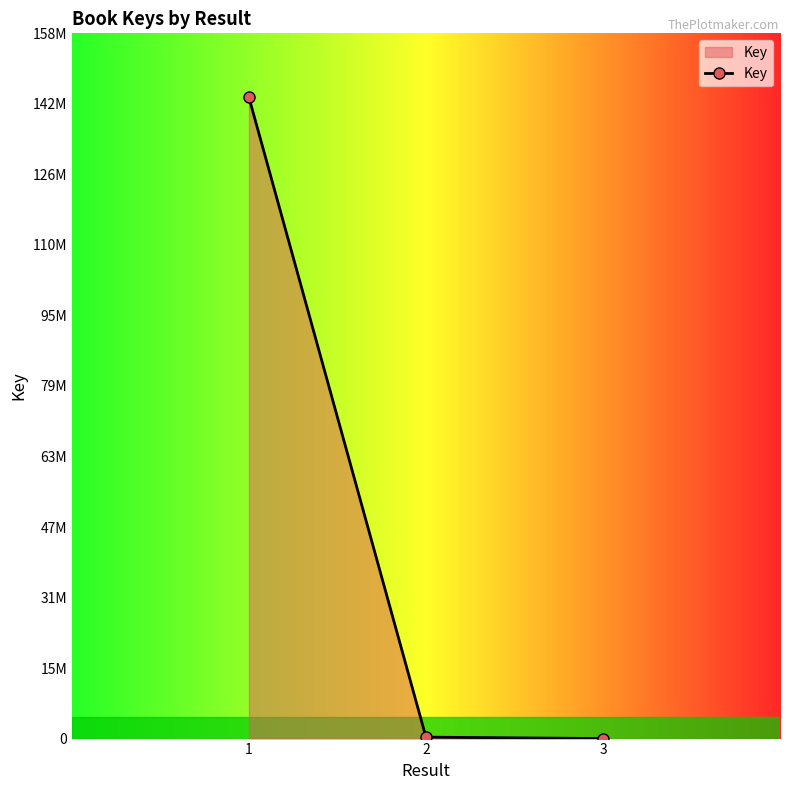

Does the chart have visible grid lines?

No